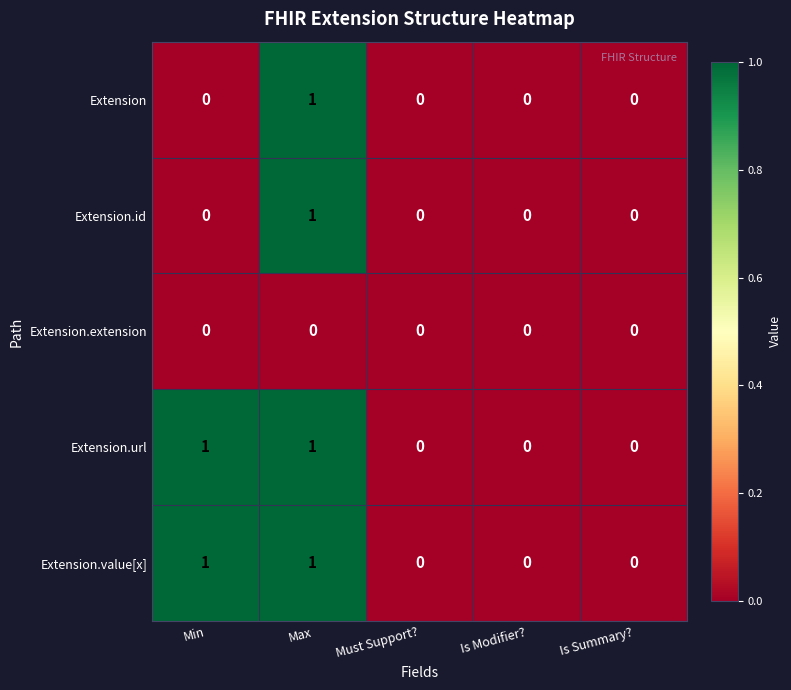

At which category is the sum across all series the highest?

Max